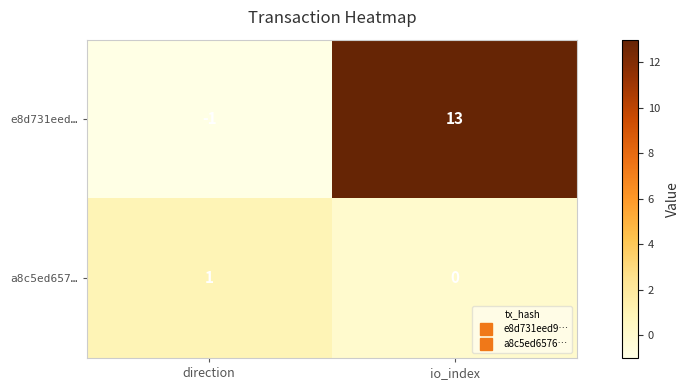

Which series changed the most between direction and io_index?

e8d731eed…